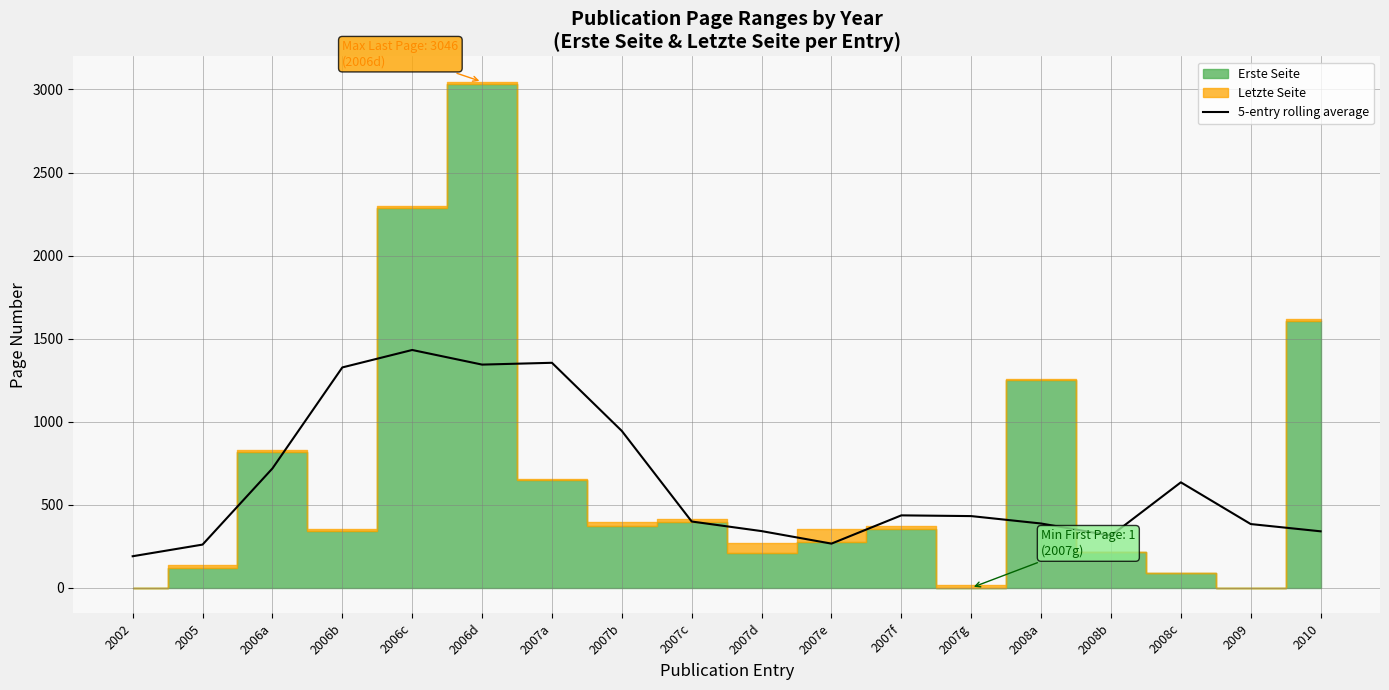

Reading left to right, transcribe all the data shown in this chart.

2002=190.8	2005=260.9	2006a=719.2	2006b=1327.1	2006c=1432.1	2006d=1344.1	2007a=1355.0	2007b=944.8	2007c=399.8	2007d=342.1	2007e=266.7	2007f=436.8	2007g=432.4	2008a=387.8	2008b=314.8	2008c=635.6	2009=384.5	2010=340.8